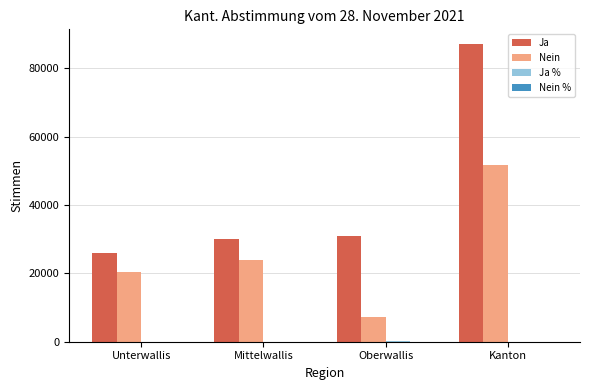

How many groups of bars are there?

4